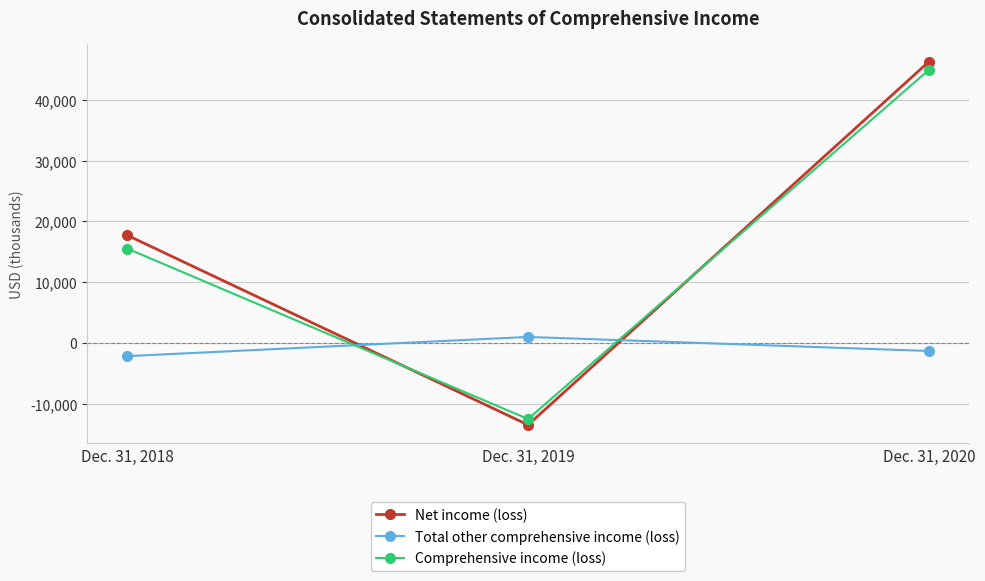

At which category is the sum across all series the highest?

Dec. 31, 2020